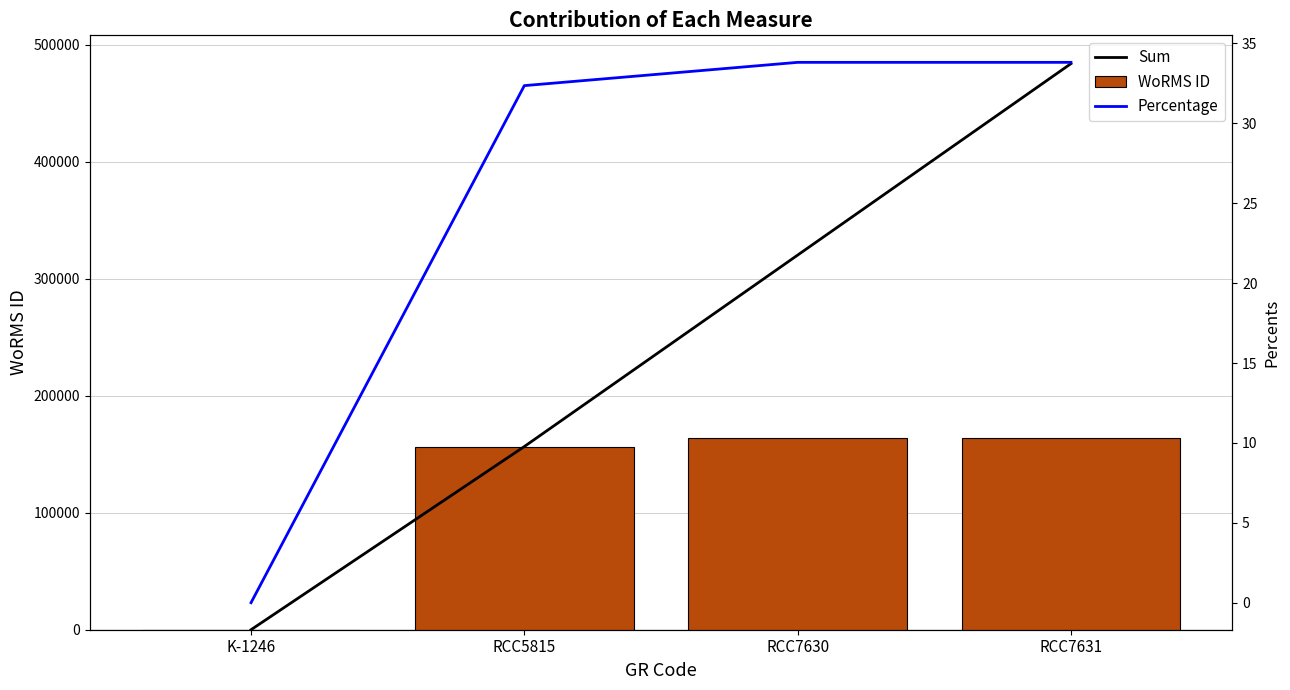

Which series changed the most between RCC5815 and RCC7631?

Sum